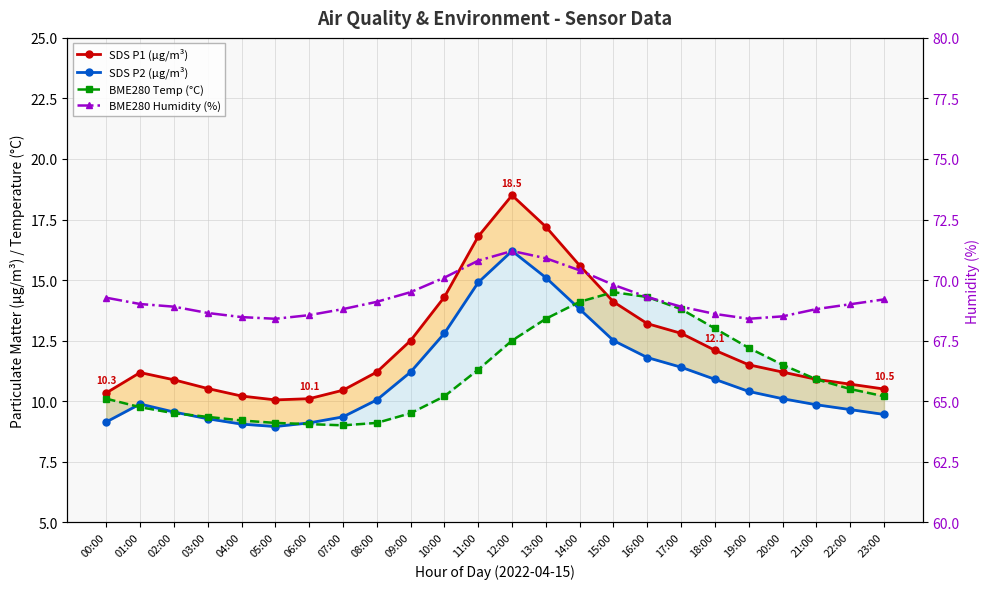

What is the maximum value shown in the chart?

71.2